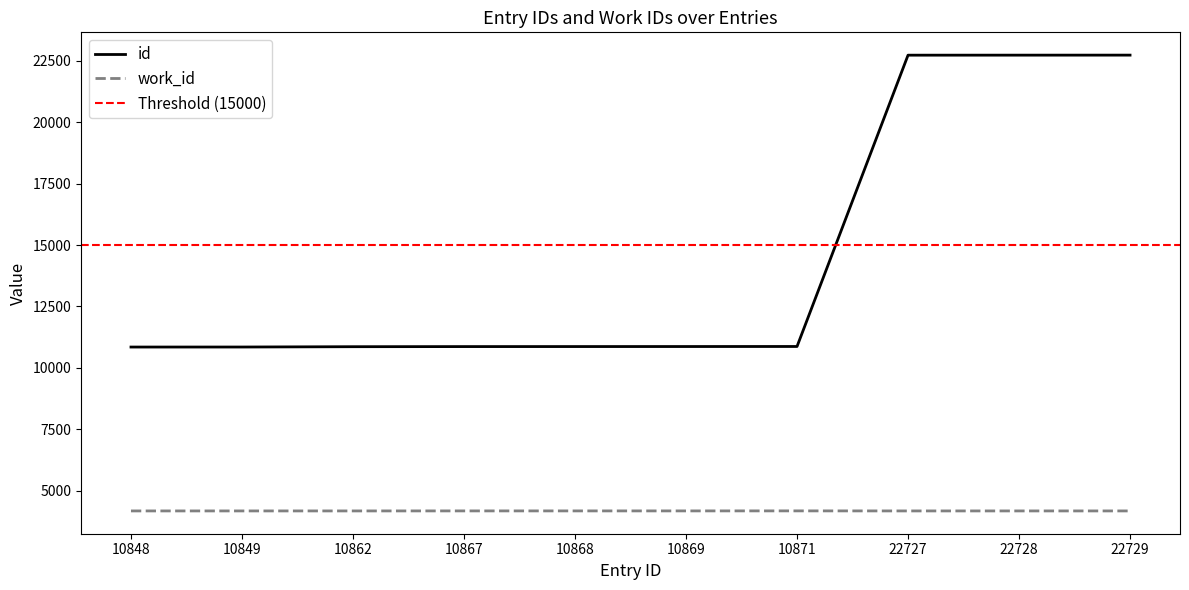

True or false: work_id and id intersect in this chart.

False